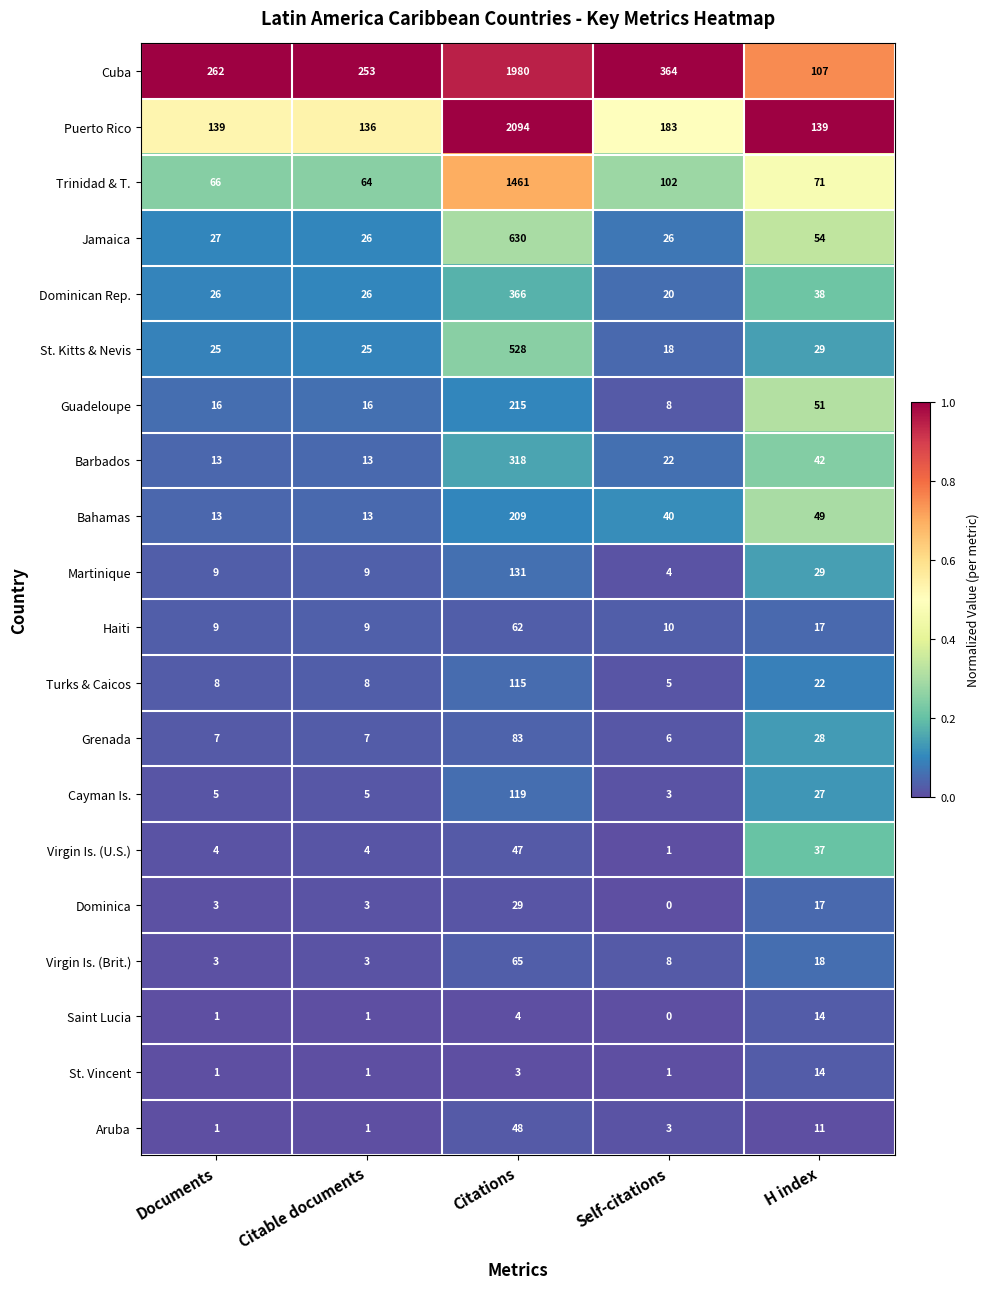

The Dominican Rep. series shows 26 at Citable documents. True or false?

True